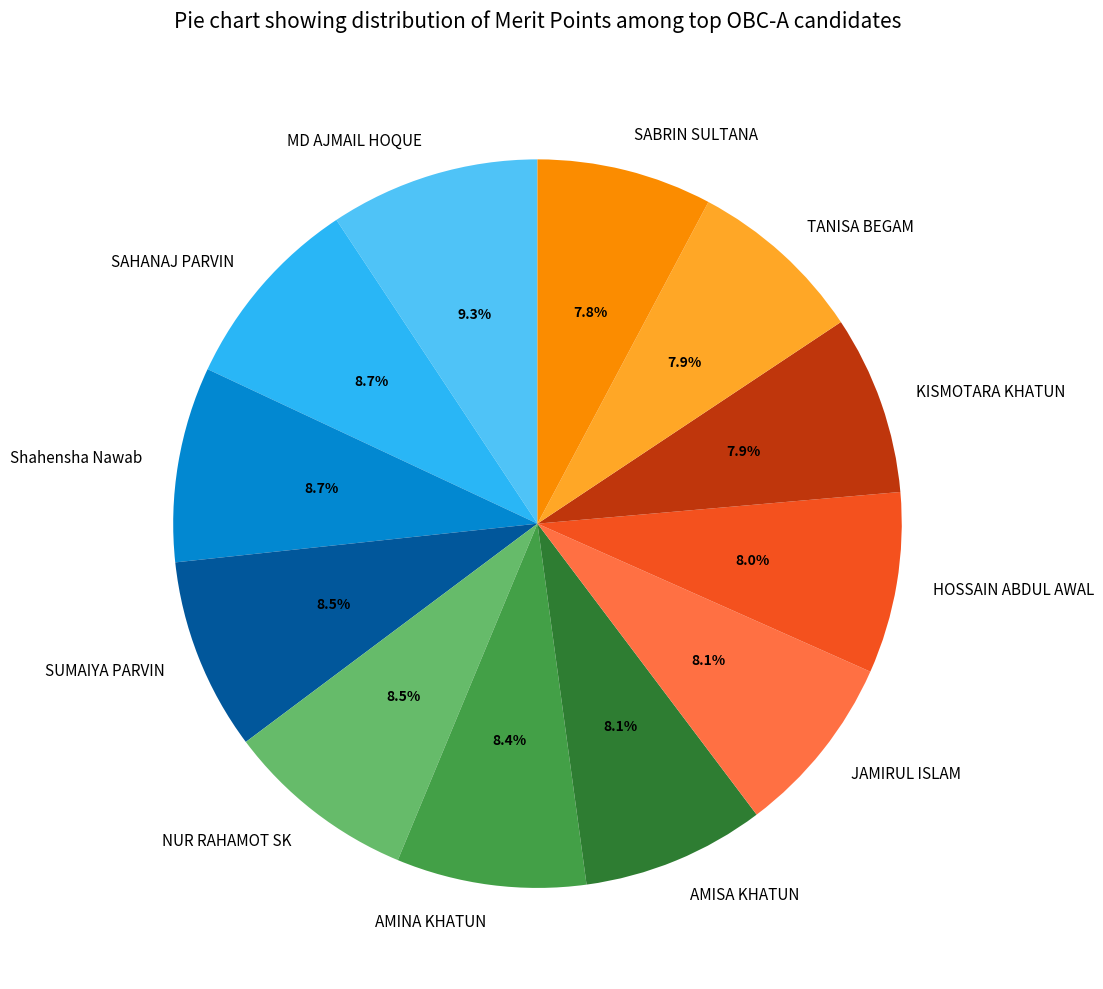

Do Shahensha Nawab and HOSSAIN ABDUL AWAL together represent more than half of the pie?

No